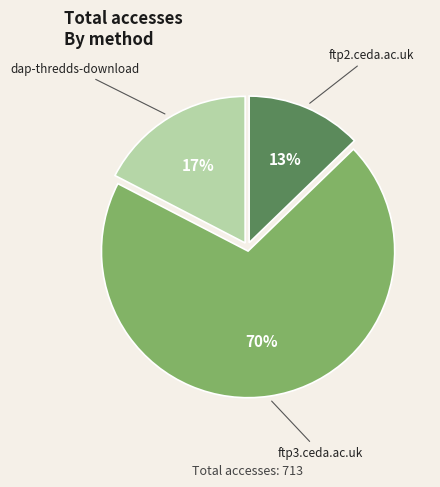

To the nearest percent, what is the average slice percentage?

33%